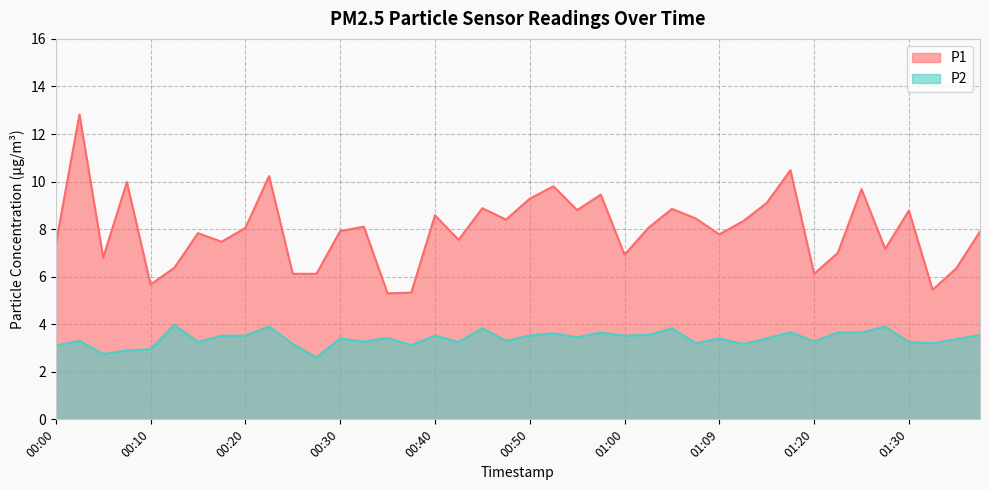

Where is the first local minimum for P1?

00:05